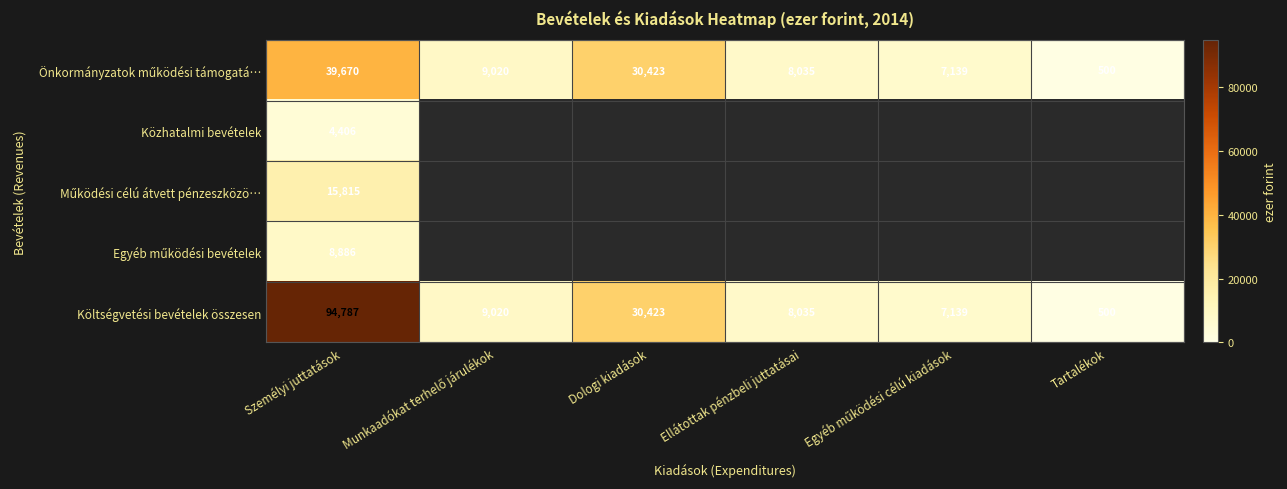

What is the difference between the maximum and minimum values in the Költségvetési bevételek összesen series?

94287